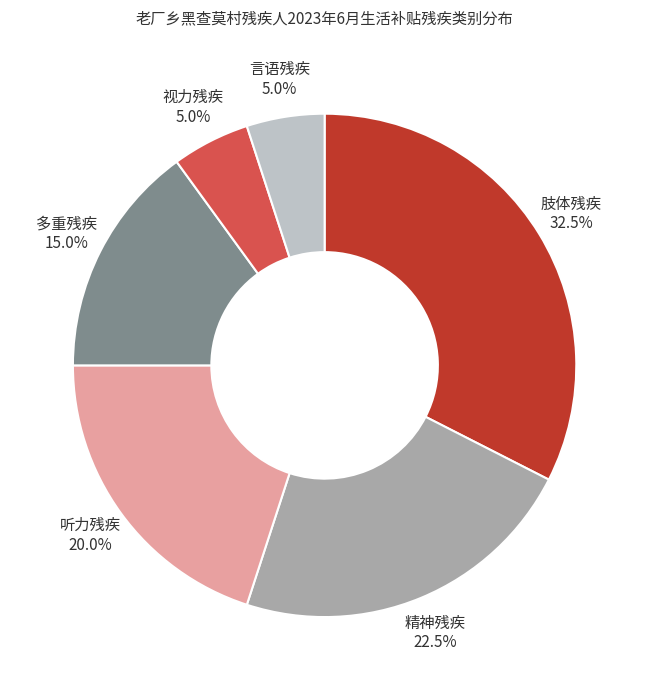

Approximately how many times larger is the value at 视力残疾 compared to 言语残疾?

1.0